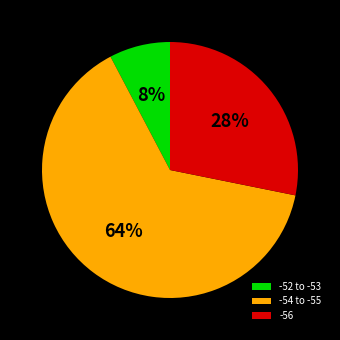

Does -52 to -53 represent more than half of the total?

No